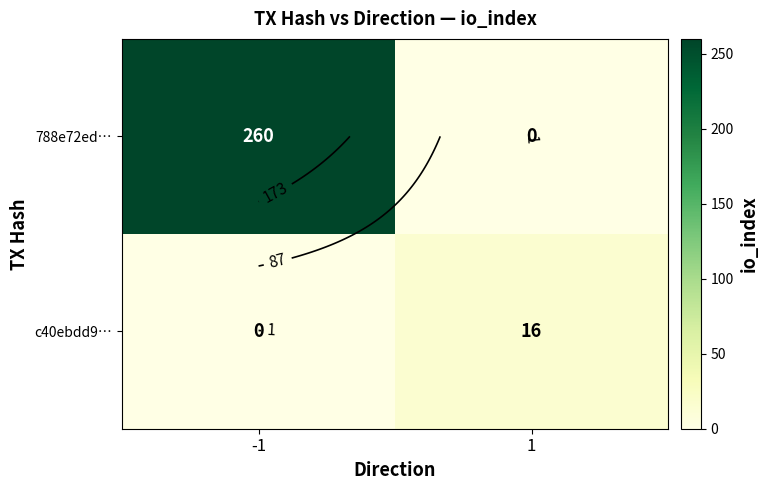

List the series in order of their peak value, highest first.

788e72ed…, c40ebdd9…